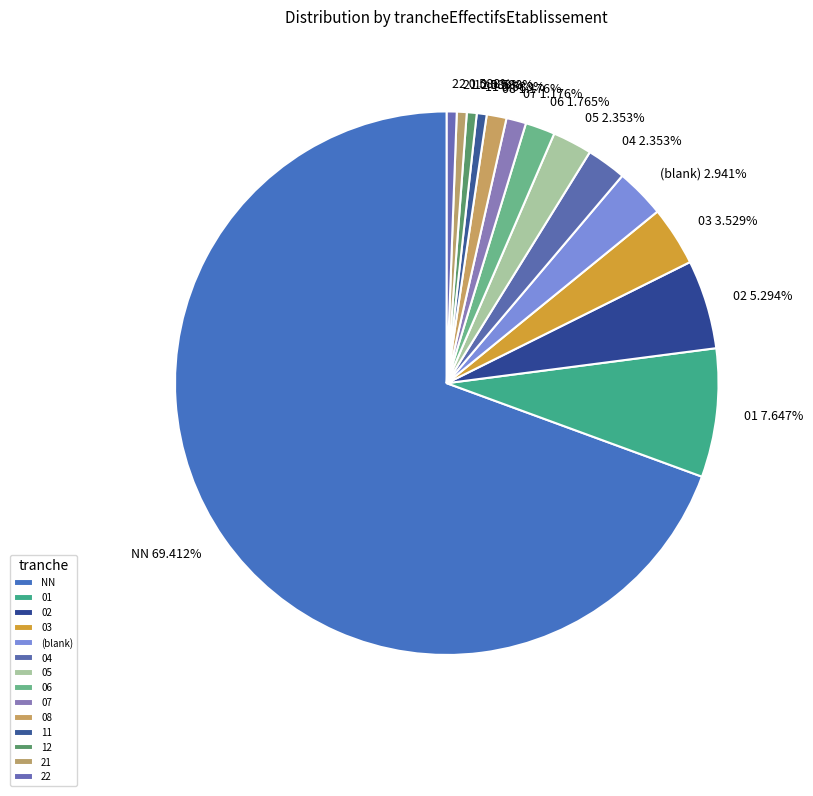

To the nearest percent, what is the average slice percentage?

7%